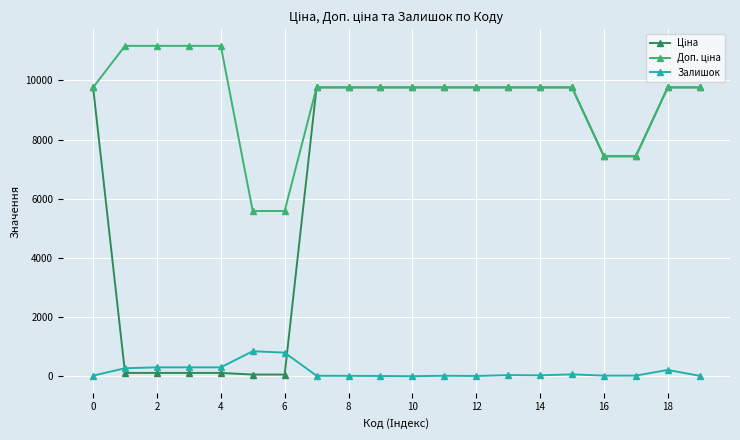

What is the value of the Залишок point at the 3rd from the left?

300.0